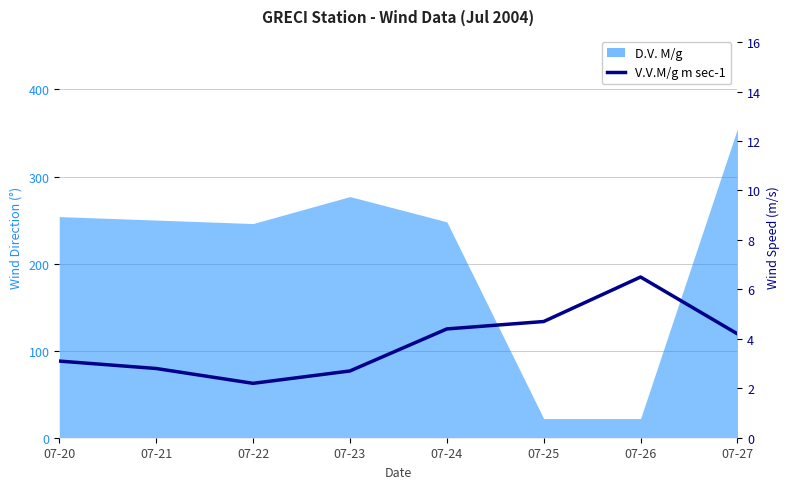

How many data points are less than 4?

4